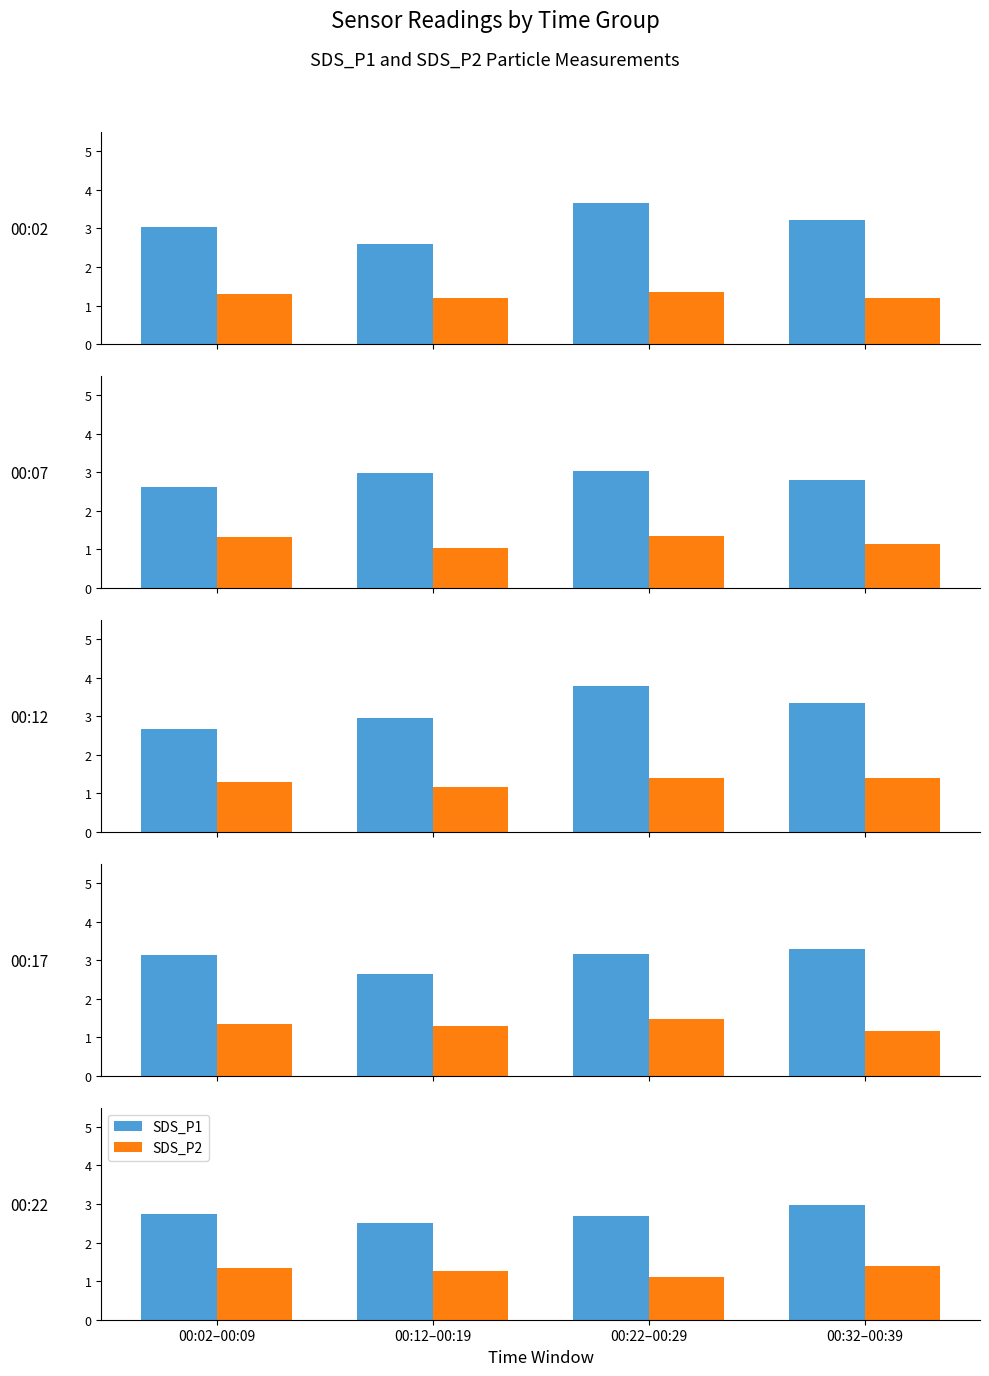

How many bars are there in each group?

2